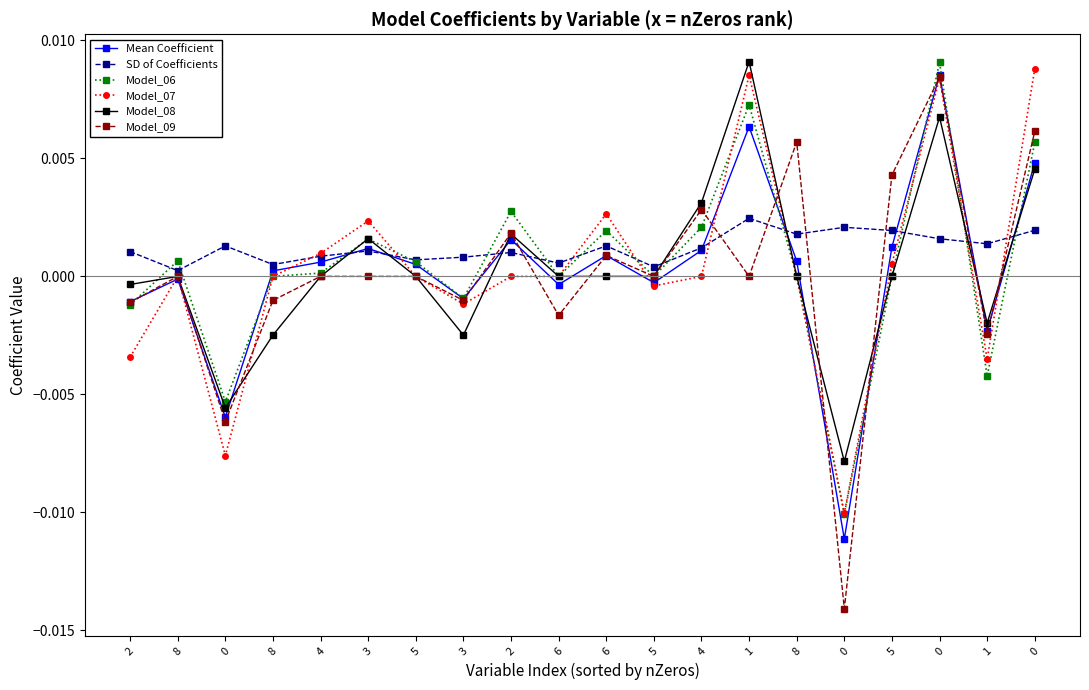

Rank the series by their maximum value, from lowest to highest.

SD of Coefficients, Model_09, Mean Coefficient, Model_07, Model_06, Model_08